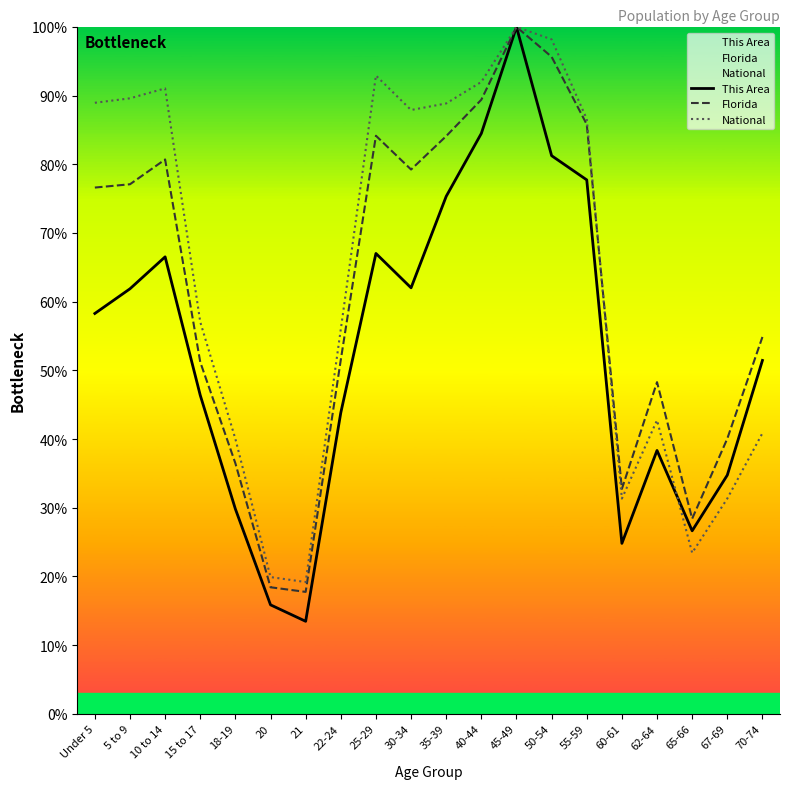

True or false: National has a value of 23.4 at 15 to 17.

False